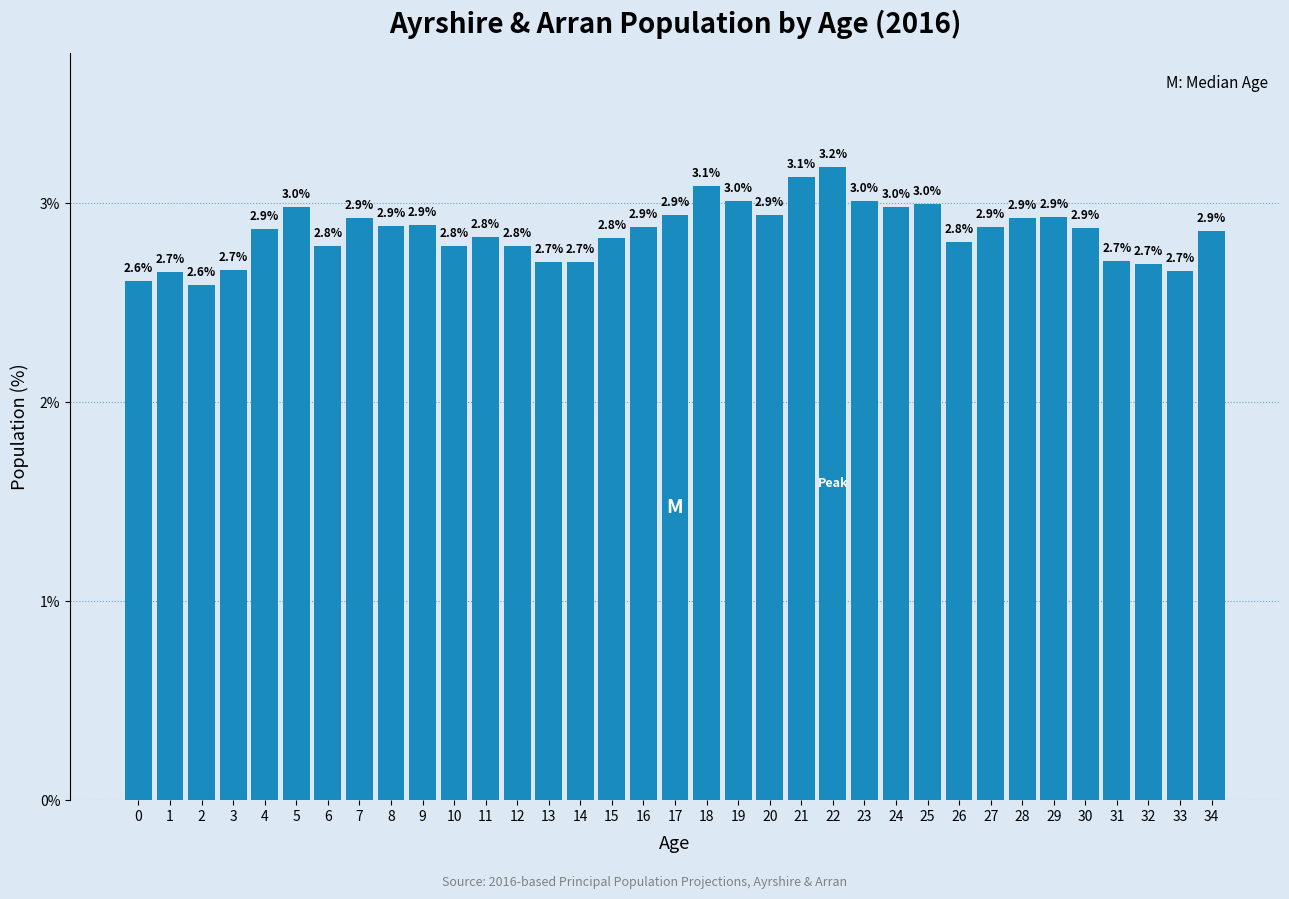

Reading right to left, list all the values displayed in this chart.

34=2.9	33=2.7	32=2.7	31=2.7	30=2.9	29=2.9	28=2.9	27=2.9	26=2.8	25=3.0	24=3.0	23=3.0	22=3.2	21=3.1	20=2.9	19=3.0	18=3.1	17=2.9	16=2.9	15=2.8	14=2.7	13=2.7	12=2.8	11=2.8	10=2.8	9=2.9	8=2.9	7=2.9	6=2.8	5=3.0	4=2.9	3=2.7	2=2.6	1=2.7	0=2.6